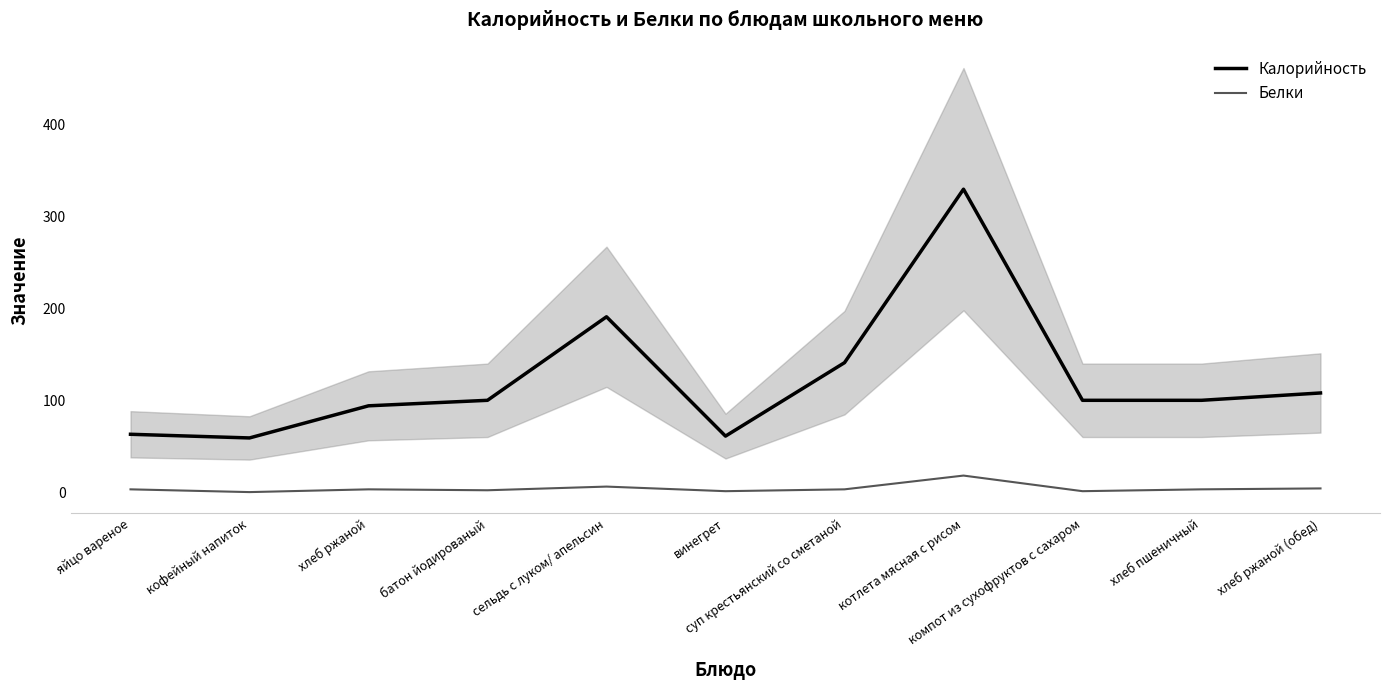

What is the minimum value for Калорийность?

59